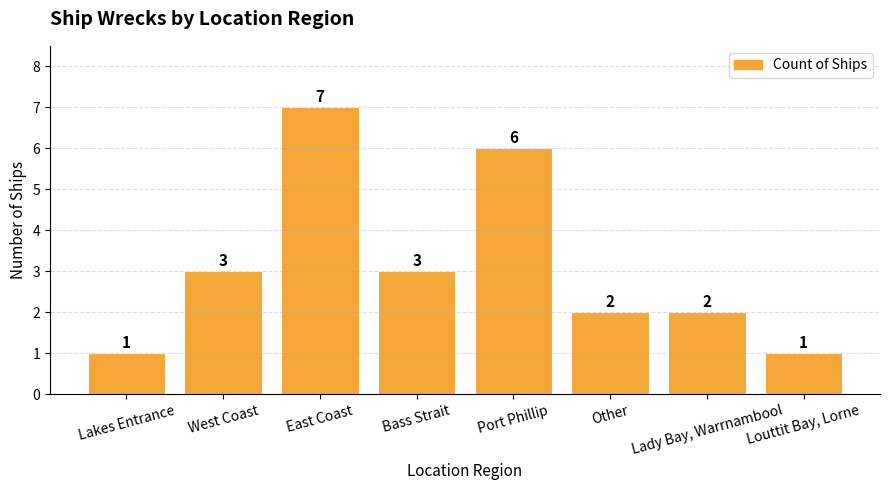

Reading right to left, transcribe all the data shown in this chart.

Louttit Bay, Lorne=1	Lady Bay, Warrnambool=2	Other=2	Port Phillip=6	Bass Strait=3	East Coast=7	West Coast=3	Lakes Entrance=1